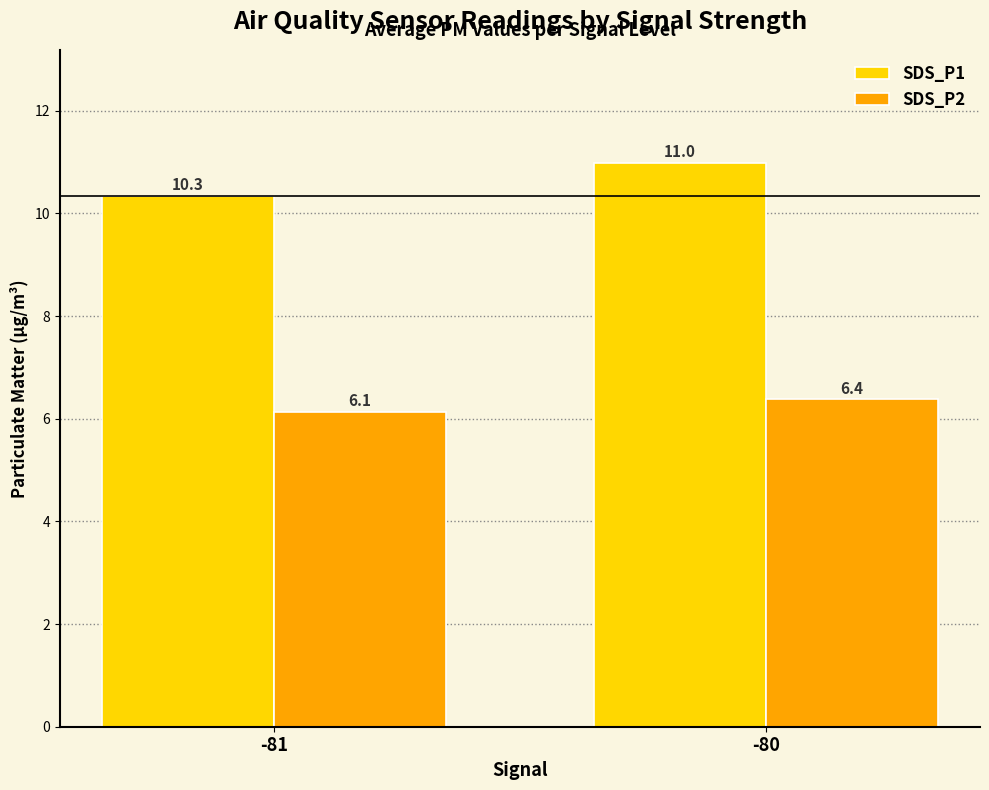

How many bars are there in total?

4